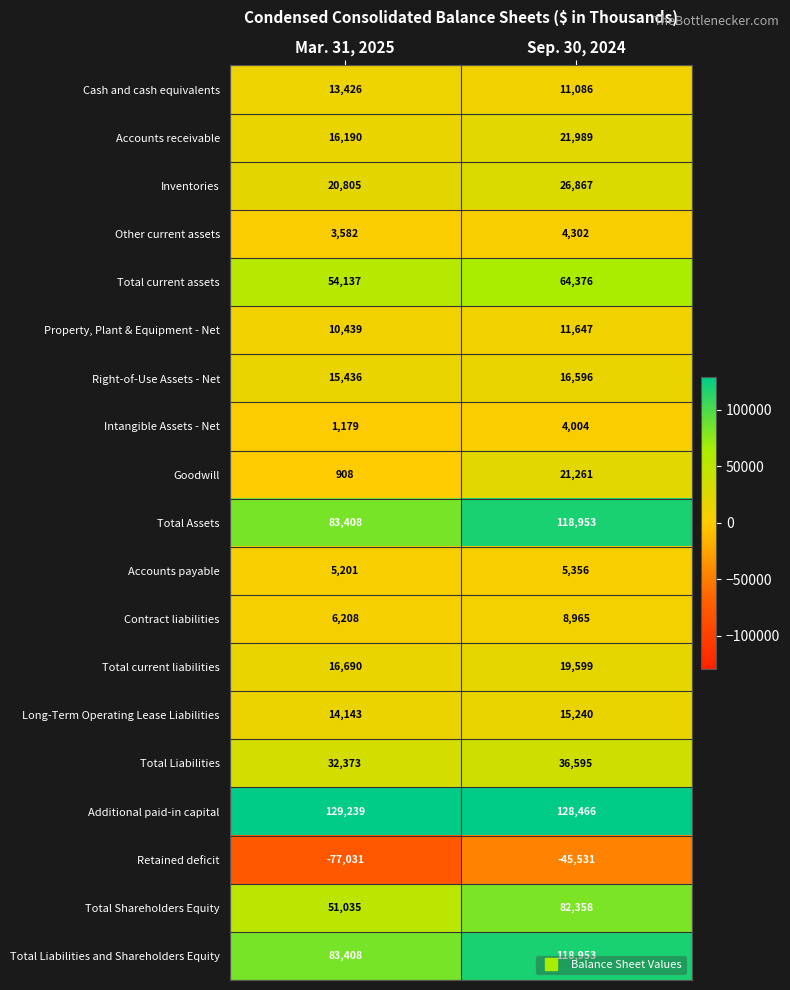

What is the sum of all Total Liabilities and Shareholders Equity values?

202361